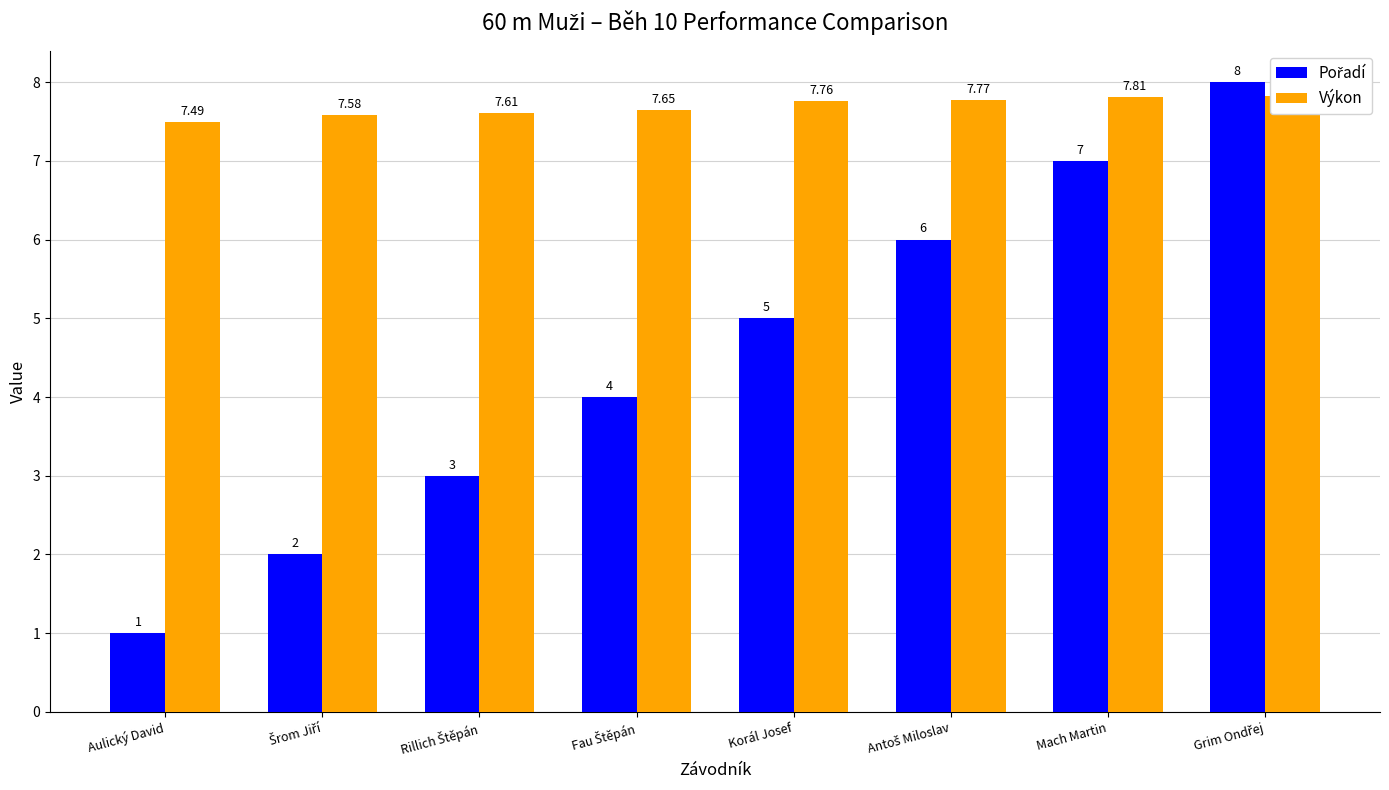

Does the chart contain any negative values?

No